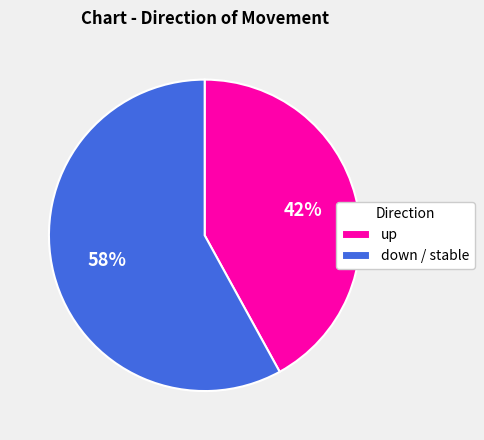

Do down / stable and up together represent more than half of the pie?

Yes